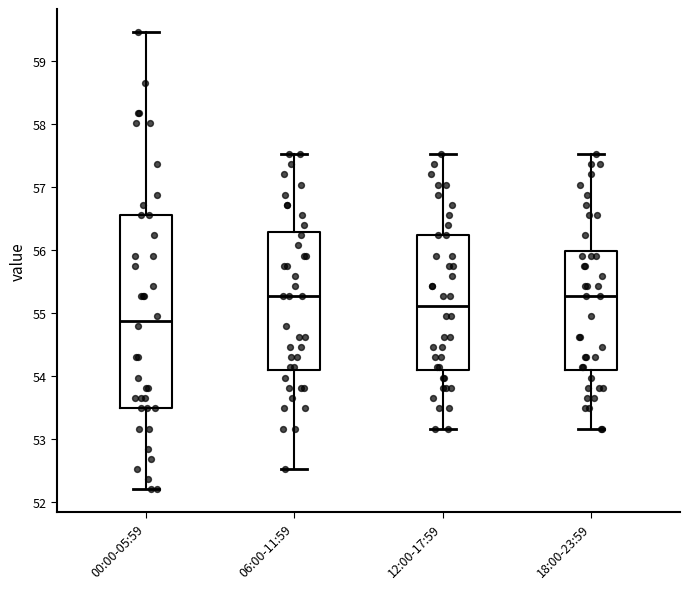

Comparing the boxes themselves (not the whiskers), which one is the tallest?

00:00-05:59